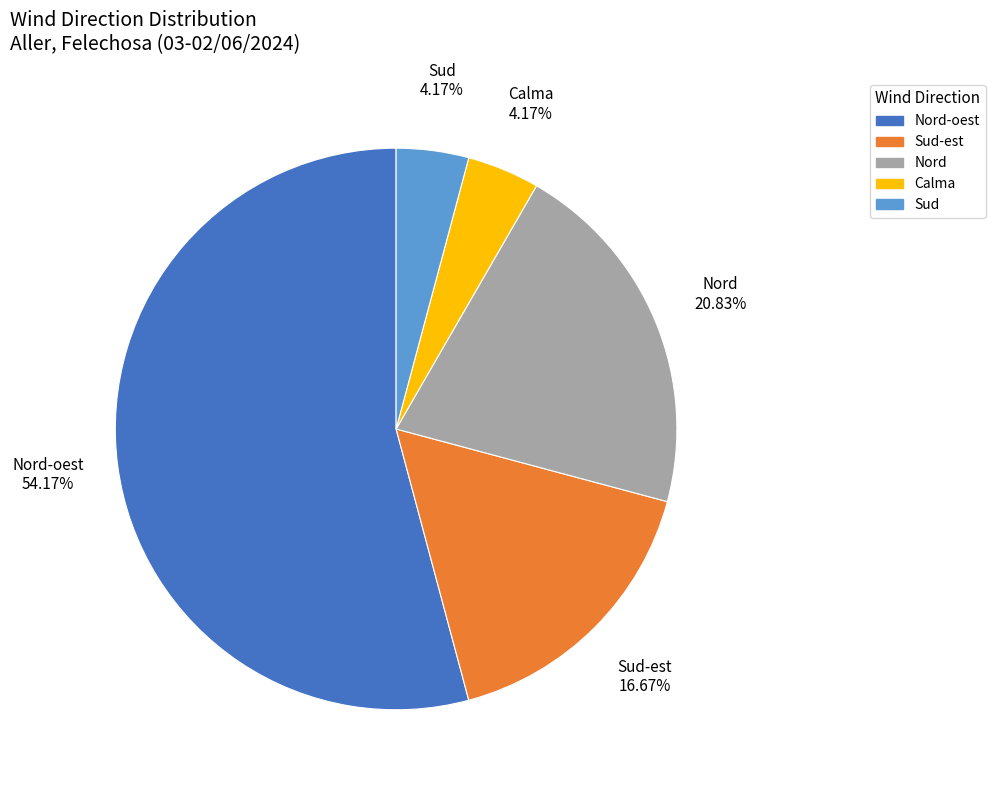

Is there any slice that represents more than half of the pie?

Yes